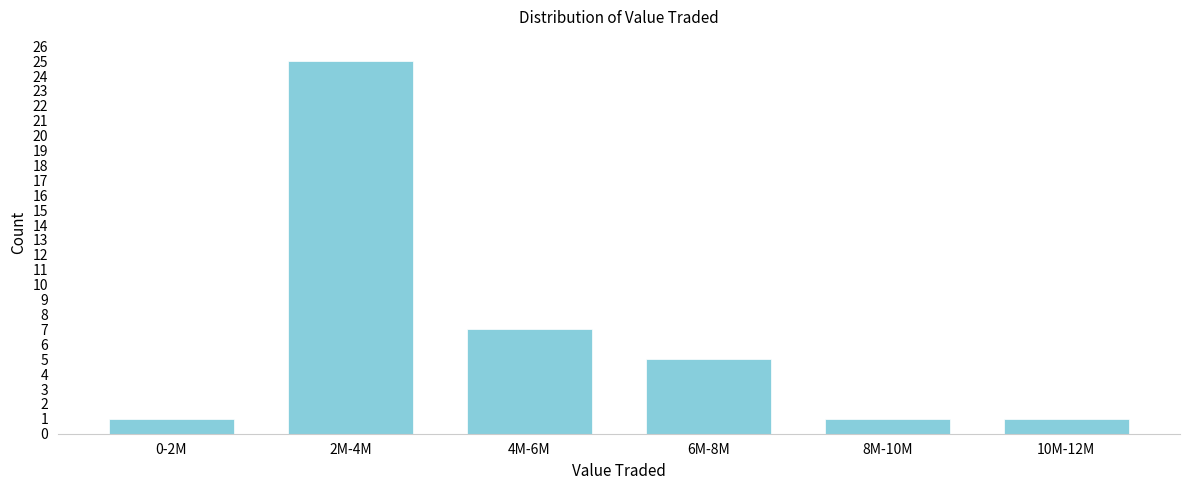

Reading right to left, list all the values displayed in this chart.

1	1	5	7	25	1